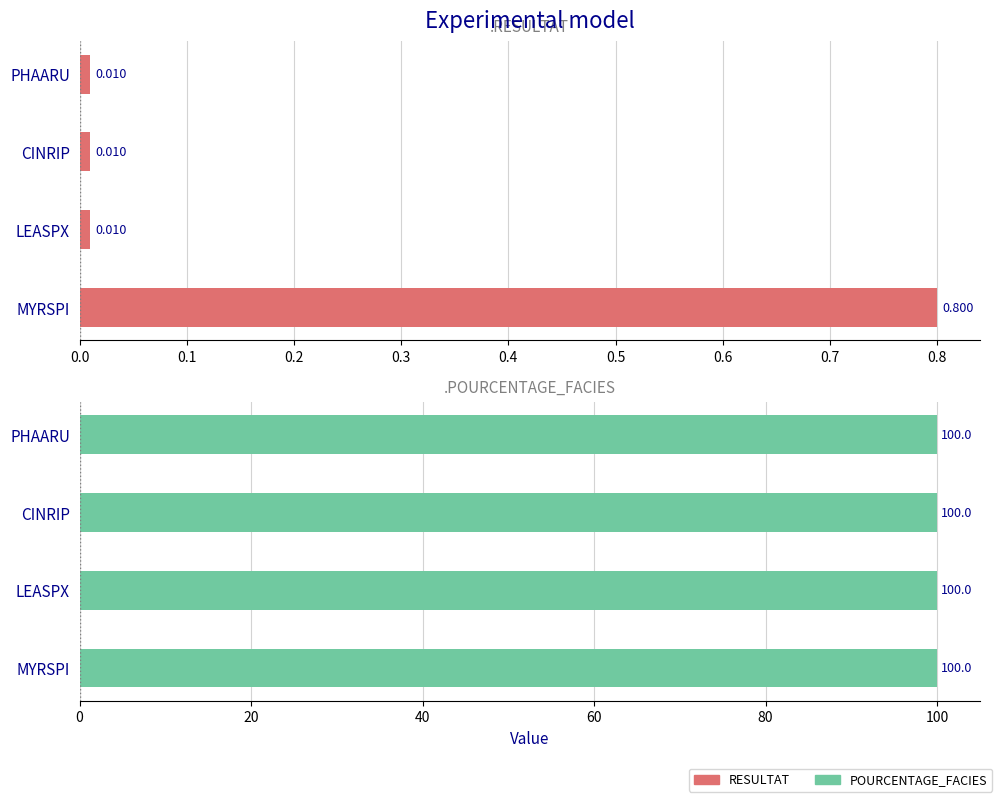

How many bars are there in each group?

2